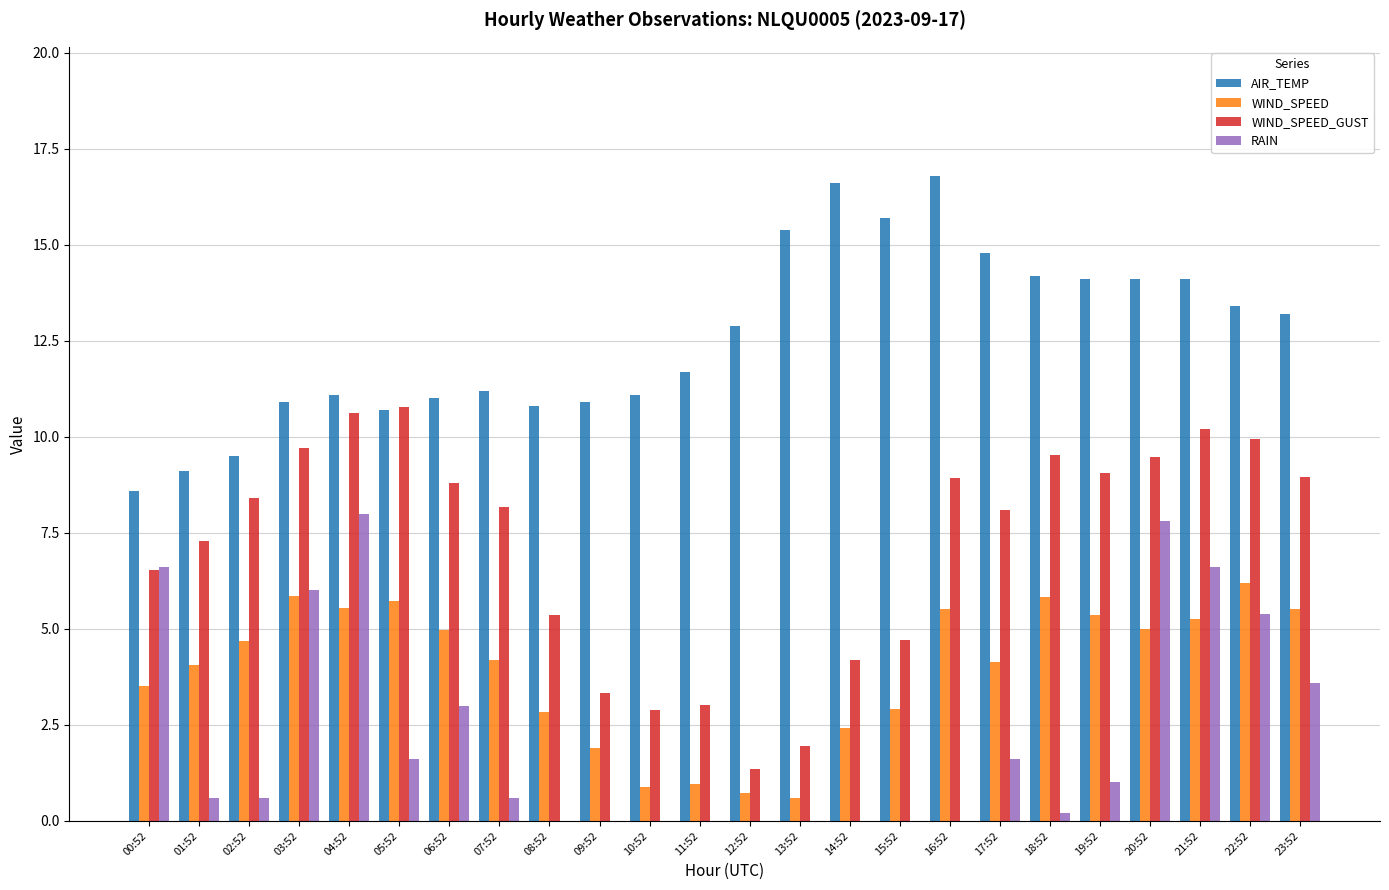

How many series are shown in this chart?

4